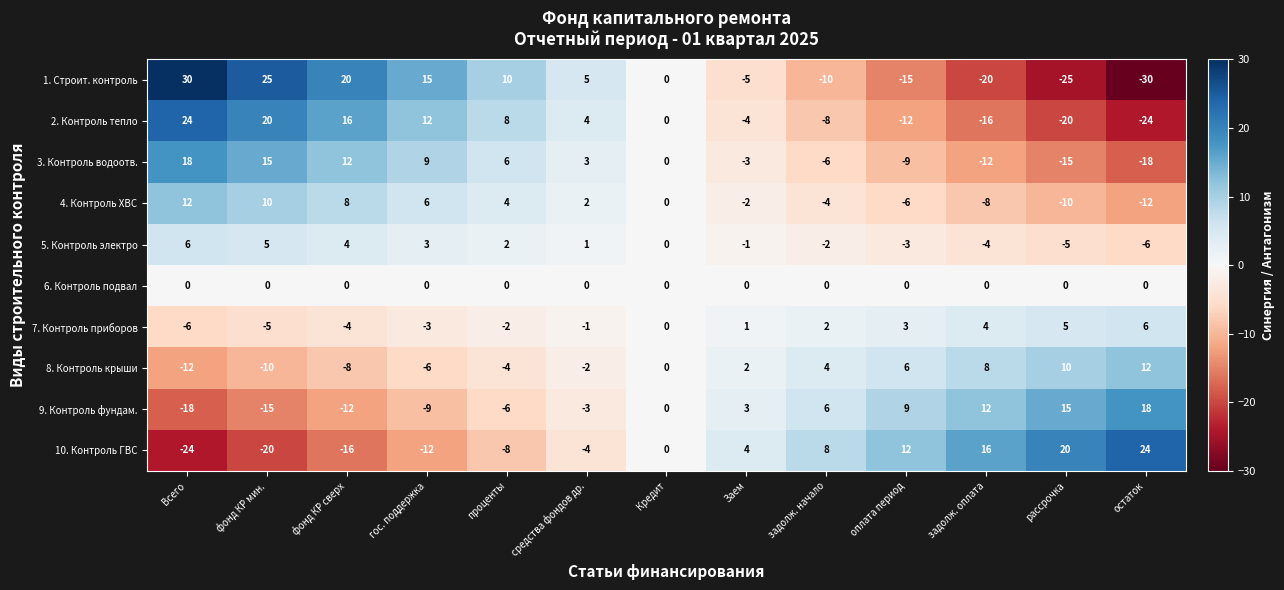

What is the greatest value displayed?

30